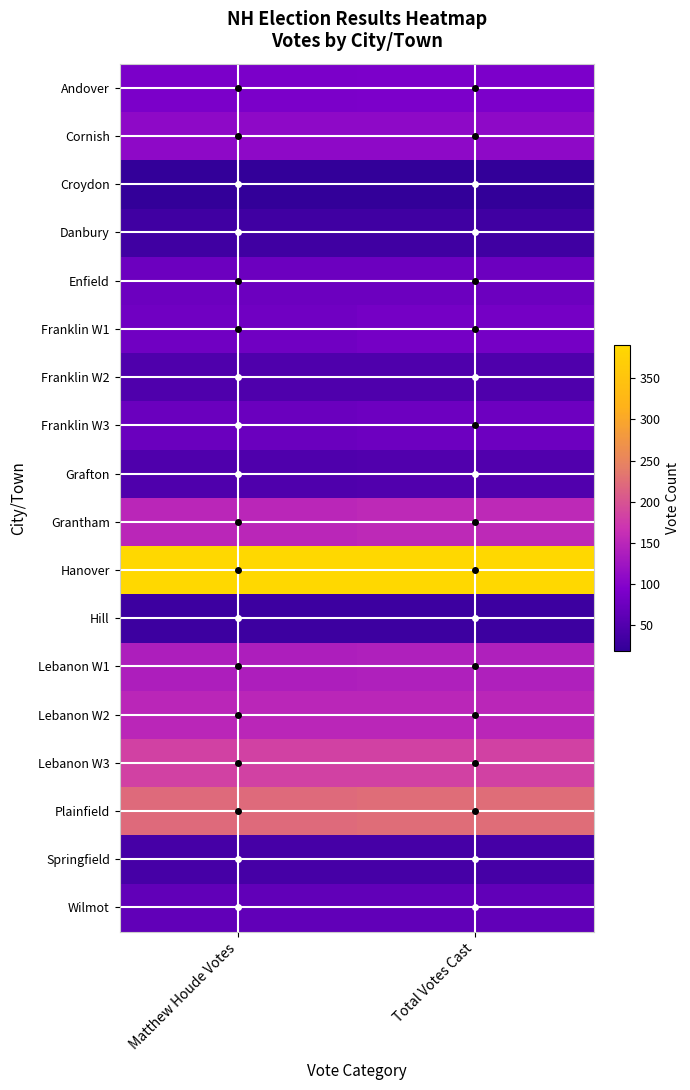

Which has a higher value, Total Votes Cast or Matthew Houde Votes?

Total Votes Cast